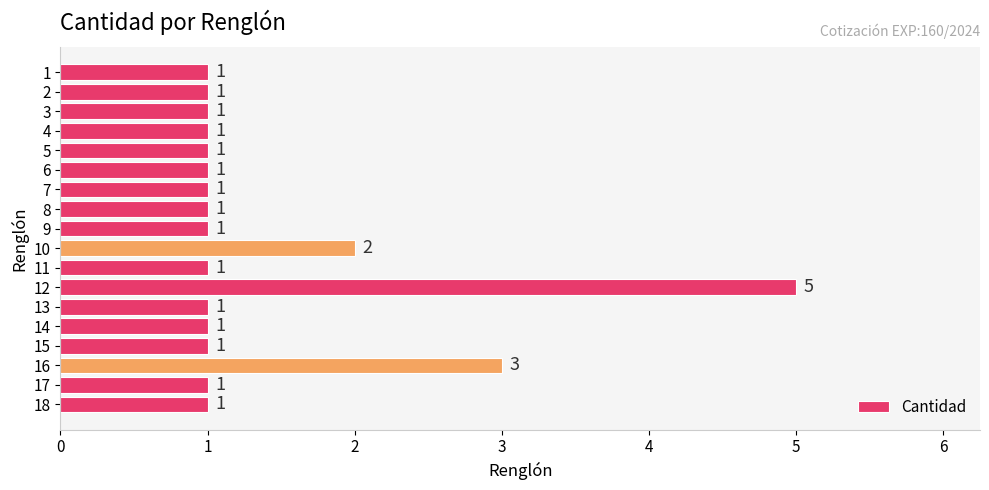

Approximately how many times larger is the value at 3 compared to 13?

1.0